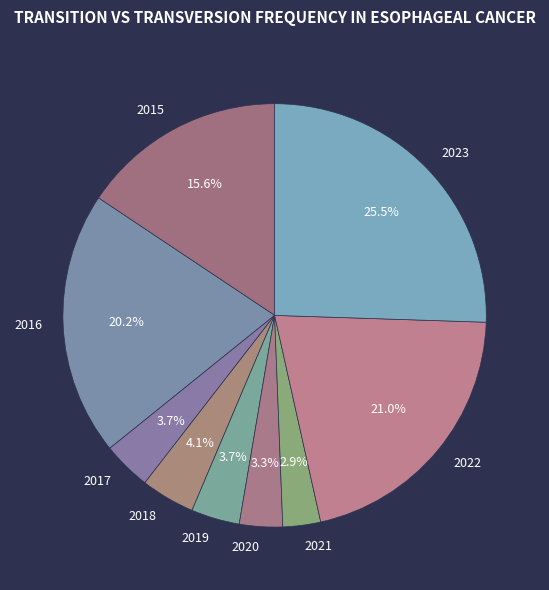

Does 2023 represent more than half of the total?

No